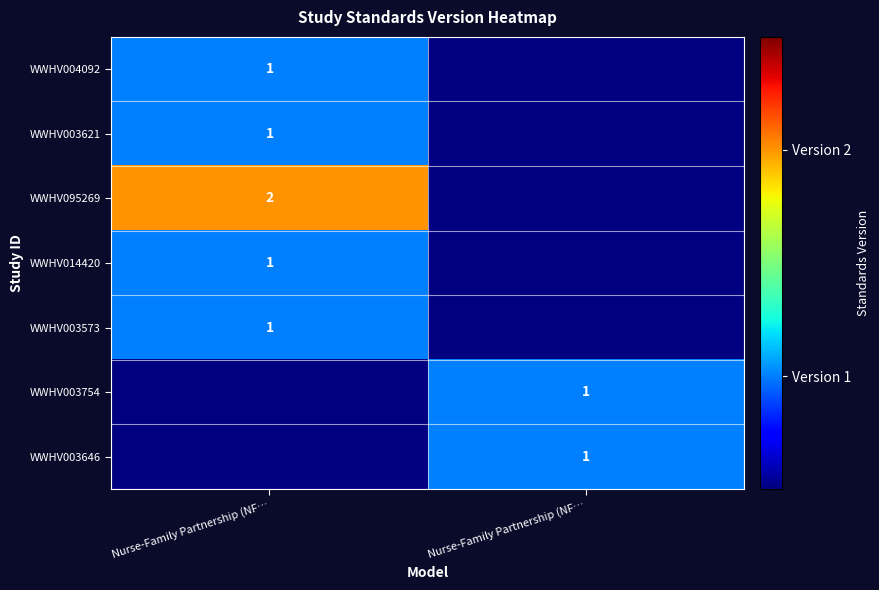

Read the WWHV014420 value at Nurse-Family Partnership (NF….

1.0